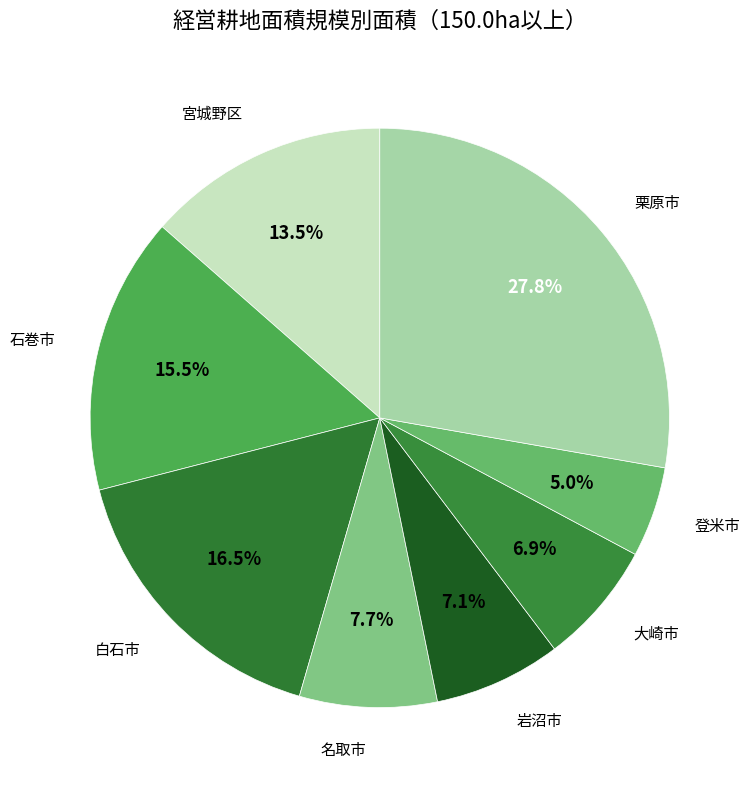

Is the sum of 岩沼市 and 白石市 greater than half?

No